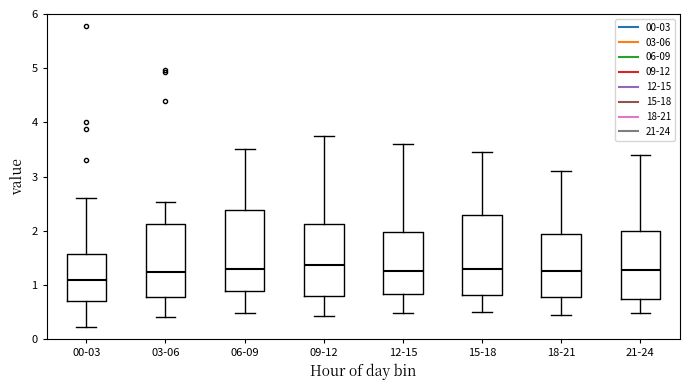

Reading left to right, transcribe this box plot: for each box, give where its median line is, the range the box spans, and where its two whiskers end, as read against the y-axis. The values are not printed on the chart, so give them approximately, as read against the axis.

00-03: median 1.1, box 0.7 to 1.6, whiskers 0.2 to 2.6
03-06: median 1.2, box 0.8 to 2.1, whiskers 0.4 to 2.5
06-09: median 1.3, box 0.9 to 2.4, whiskers 0.5 to 3.5
09-12: median 1.4, box 0.8 to 2.1, whiskers 0.4 to 3.8
12-15: median 1.3, box 0.8 to 2.0, whiskers 0.5 to 3.6
15-18: median 1.3, box 0.8 to 2.3, whiskers 0.5 to 3.5
18-21: median 1.3, box 0.8 to 1.9, whiskers 0.5 to 3.1
21-24: median 1.3, box 0.7 to 2.0, whiskers 0.5 to 3.4